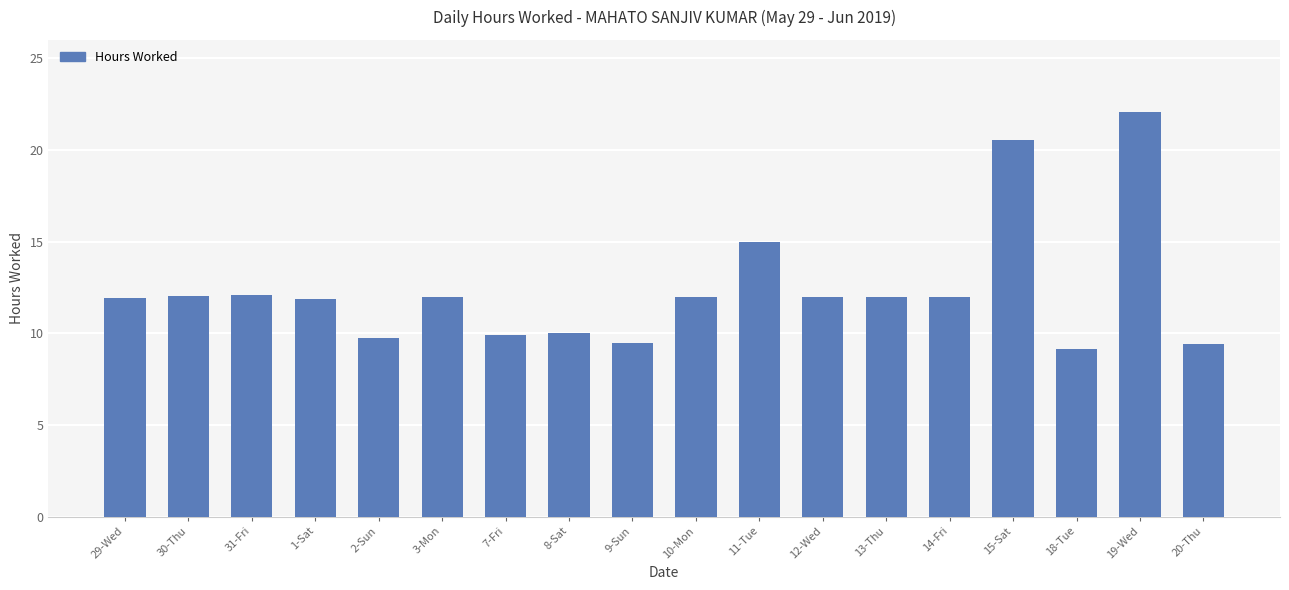

What is the difference between the maximum and minimum values?

12.9